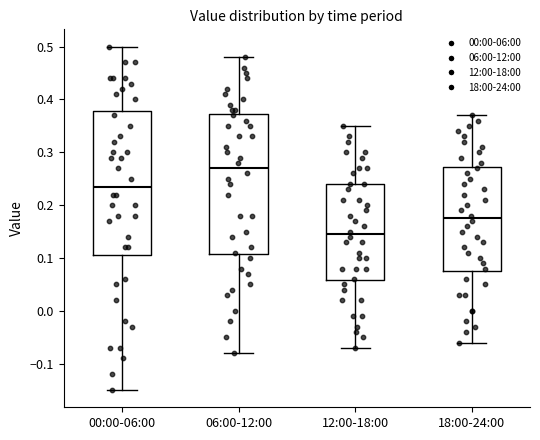

Where does the upper whisker of the box for 00:00-06:00 end on the y-axis? The values are not printed on the chart, so give them approximately, as read against the axis.

0.50